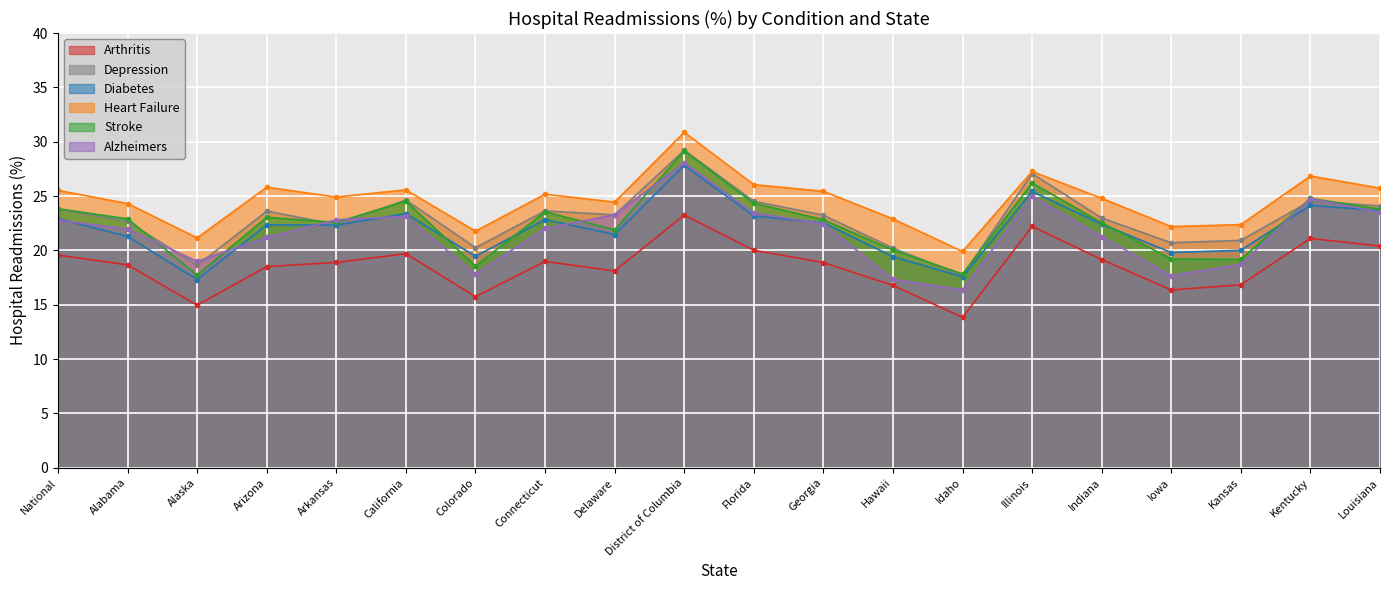

What is the sum of the Diabetes values at Idaho and Iowa?

37.4